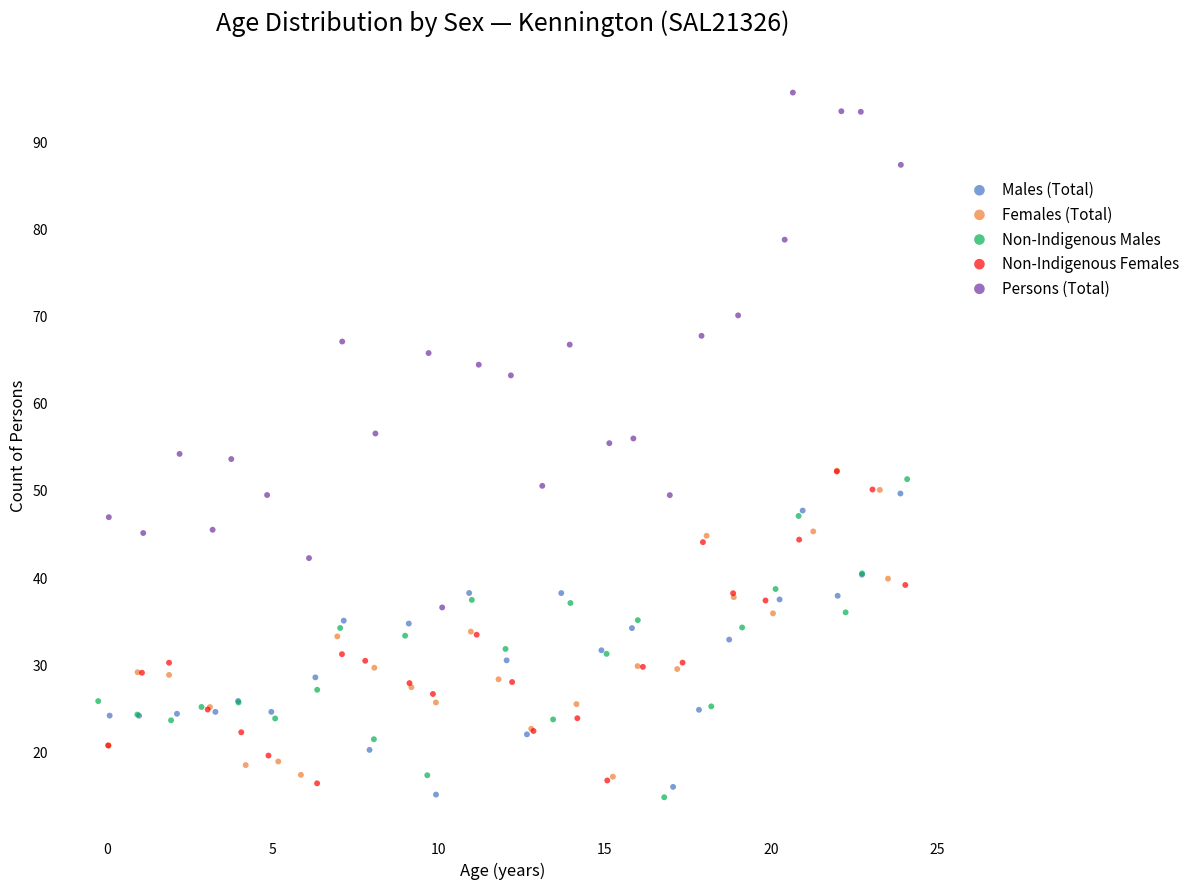

Which series contains the highest Y value?

Persons (Total)